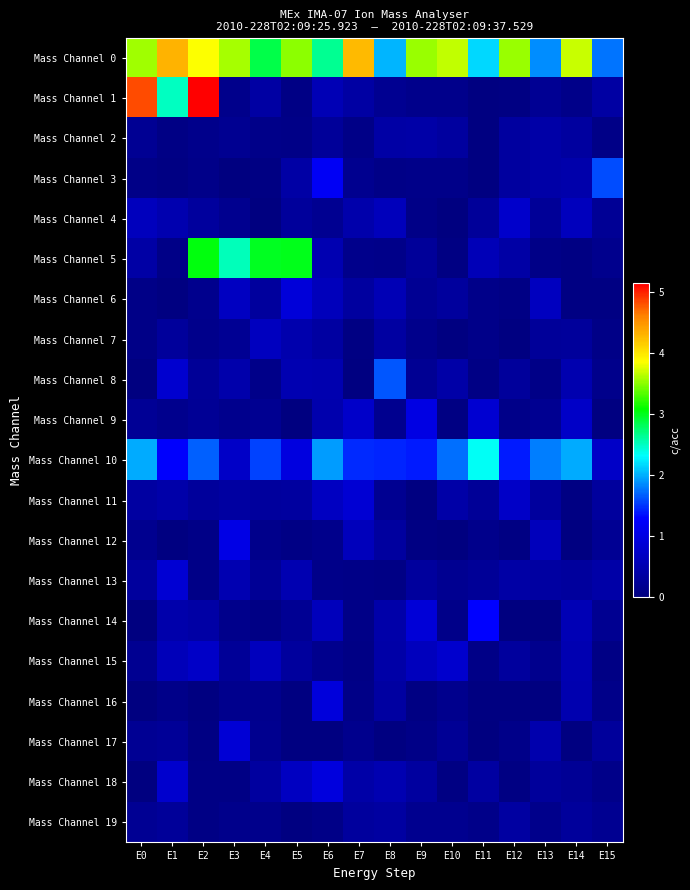

How many distinct data groups are displayed?

20